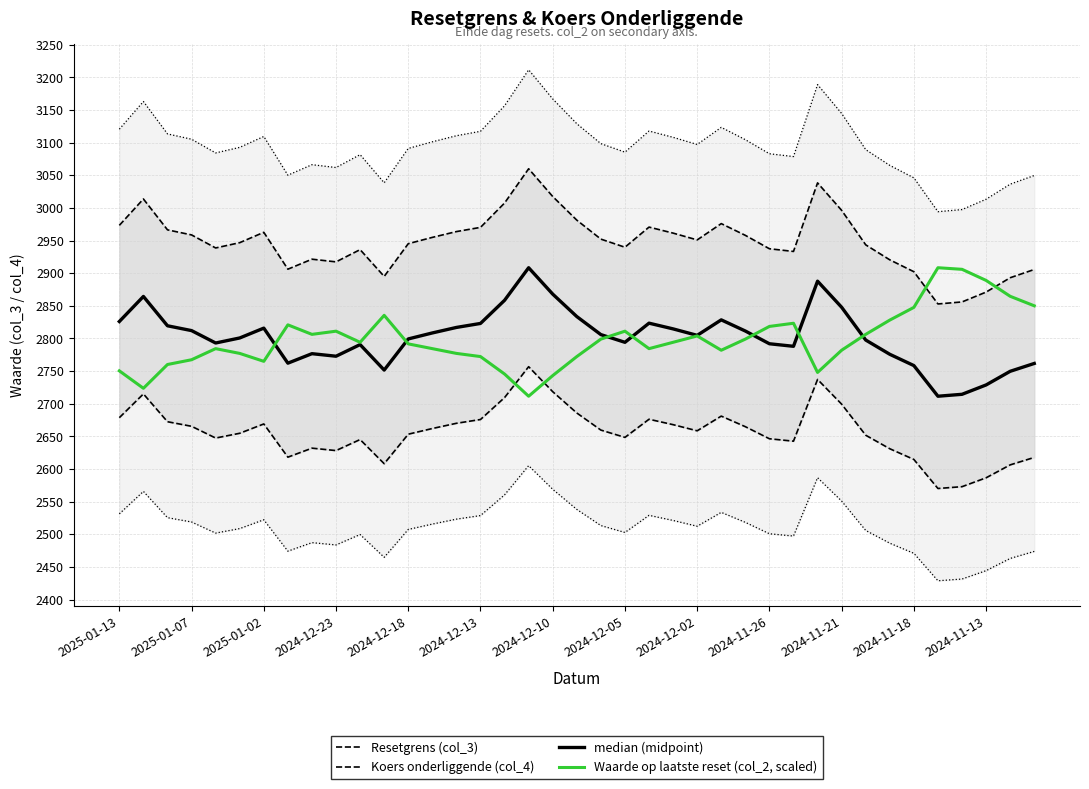

List the series in order of their peak value, lowest first.

Koers onderliggende (col_4), median (midpoint), Waarde op laatste reset (col_2, scaled), Resetgrens (col_3)